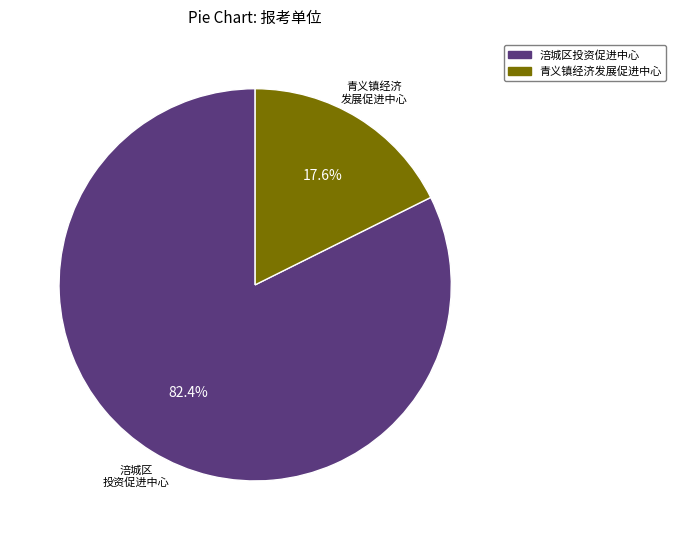

To the nearest percent, what portion does 涪城区投资促进中心 represent?

82%